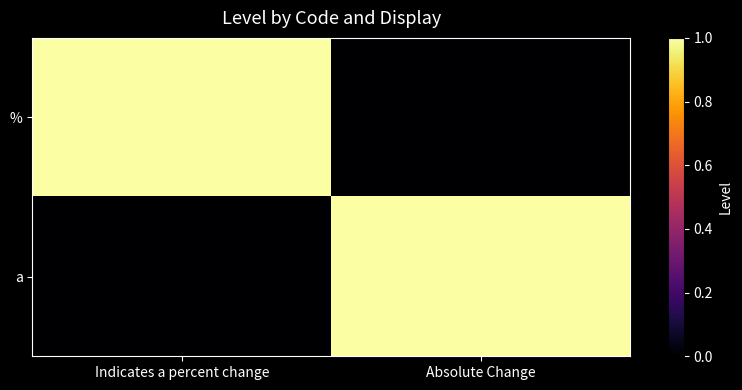

Reading right to left, what are all the values shown in this chart?

%: Absolute Change=0	Indicates a percent change=1
a: Absolute Change=1	Indicates a percent change=0